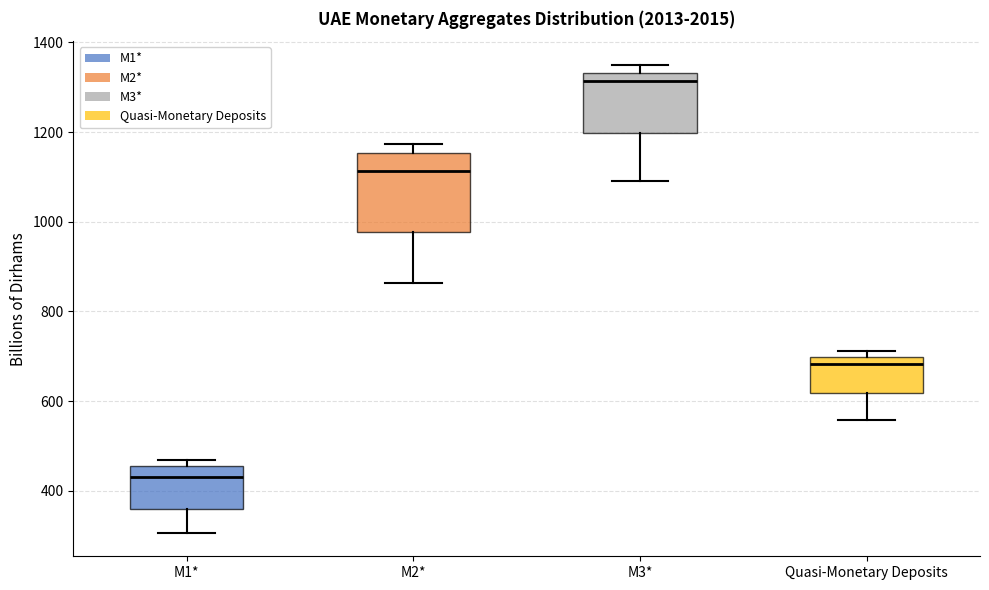

Which box's median line is the lowest?

M1*